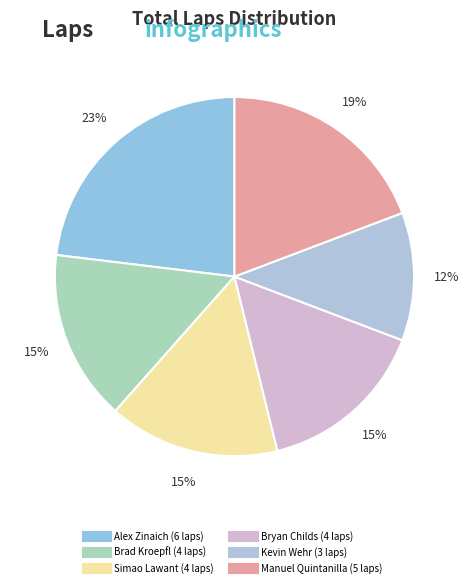

How many slices are in this pie chart?

6